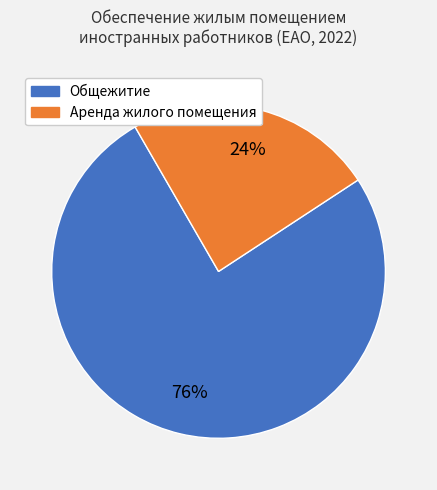

Is there any slice that represents more than half of the pie?

Yes